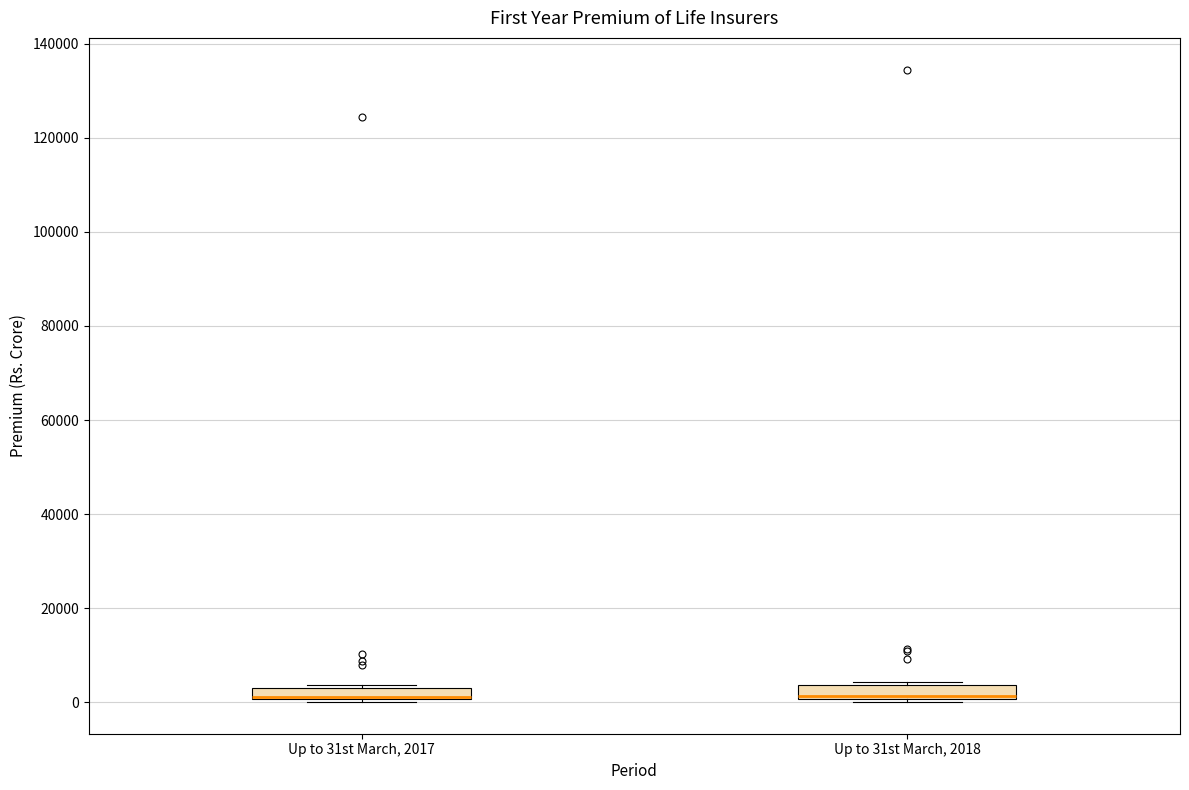

Where is the lower edge of the box for Up to 31st March, 2018 on the y-axis? The values are not printed on the chart, so give them approximately, as read against the axis.

0